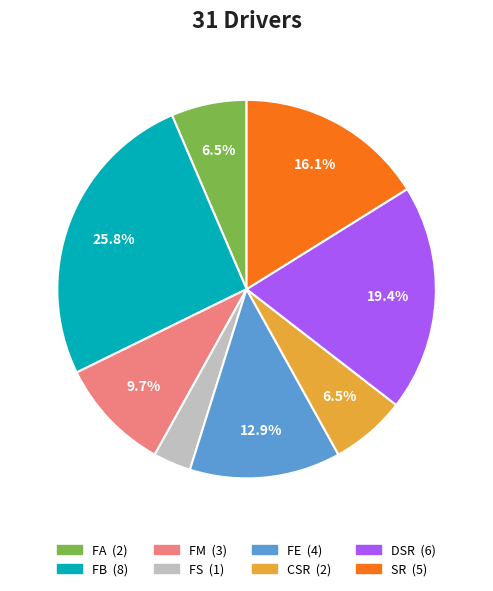

How many slices are in this pie chart?

8